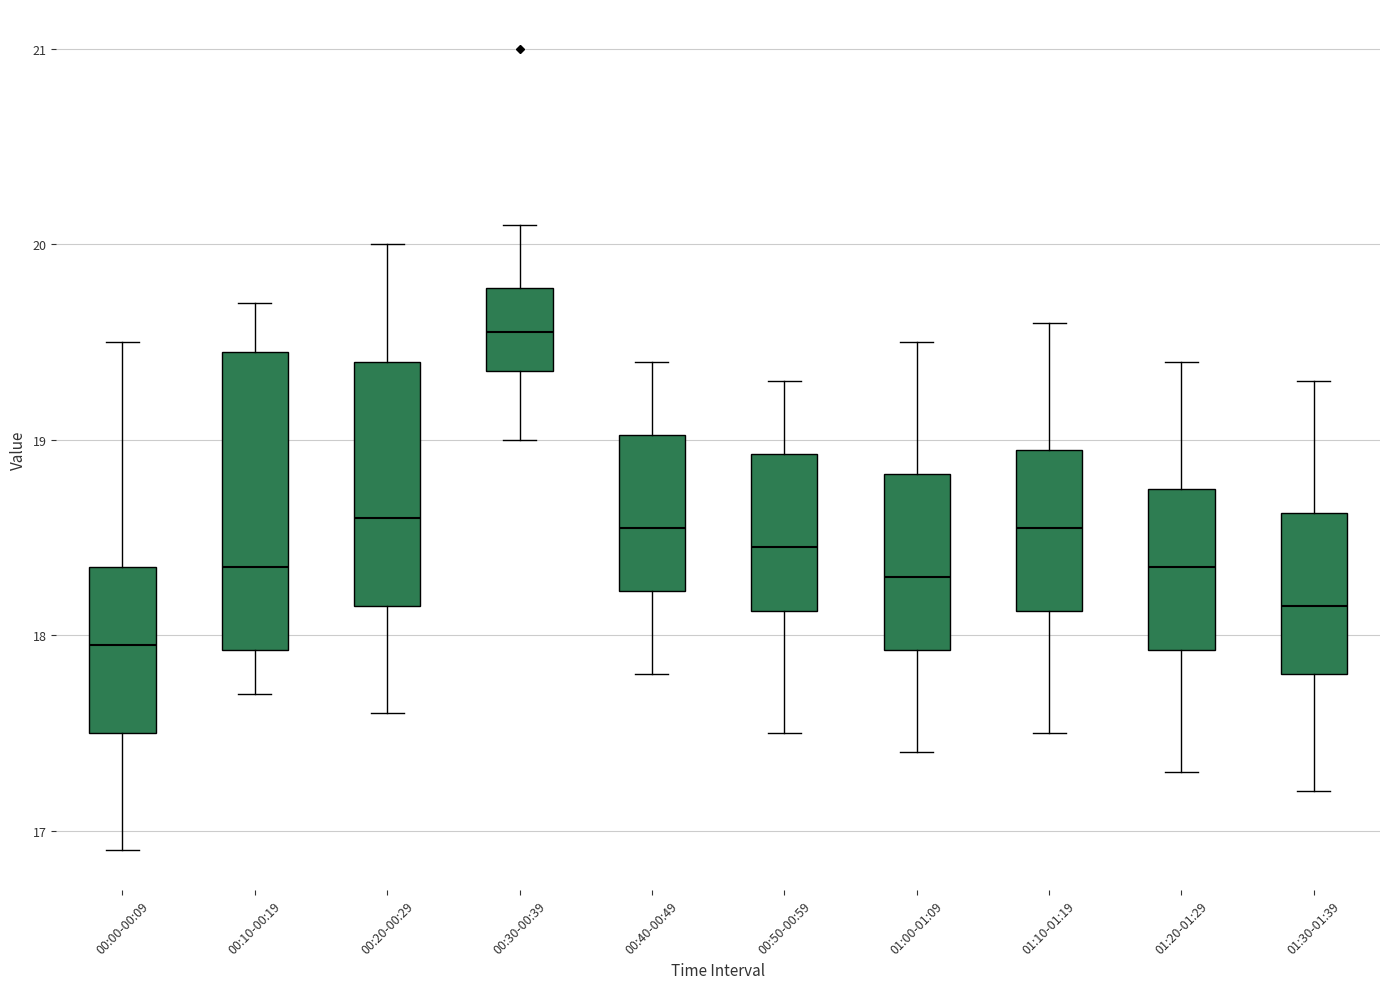

Reading left to right, read every box against the y-axis: the position of its median line, the range the box covers, and the ends of its whiskers. The values are not printed on the chart, so give them approximately, as read against the axis.

00:00-00:09: median 18.0, box 17.5 to 18.4, whiskers 16.9 to 19.5
00:10-00:19: median 18.4, box 17.9 to 19.5, whiskers 17.7 to 19.7
00:20-00:29: median 18.6, box 18.2 to 19.4, whiskers 17.6 to 20.0
00:30-00:39: median 19.6, box 19.4 to 19.8, whiskers 19.0 to 20.1
00:40-00:49: median 18.6, box 18.2 to 19.0, whiskers 17.8 to 19.4
00:50-00:59: median 18.5, box 18.1 to 18.9, whiskers 17.5 to 19.3
01:00-01:09: median 18.3, box 17.9 to 18.8, whiskers 17.4 to 19.5
01:10-01:19: median 18.6, box 18.1 to 19.0, whiskers 17.5 to 19.6
01:20-01:29: median 18.4, box 17.9 to 18.8, whiskers 17.3 to 19.4
01:30-01:39: median 18.2, box 17.8 to 18.6, whiskers 17.2 to 19.3